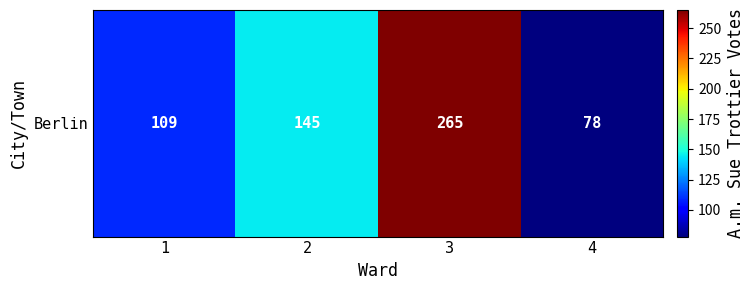

Which label corresponds to the largest value in the chart?

3